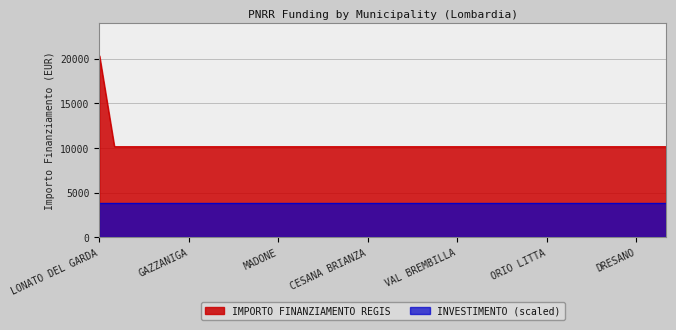

True or false: the data has more than 1 interior local peaks.

False